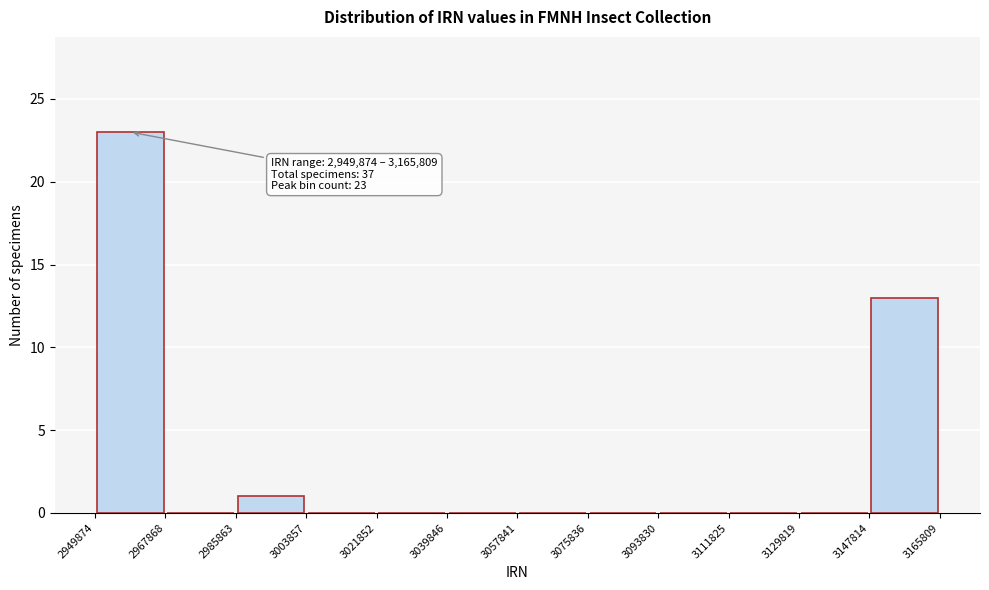

Over which range of the x-axis is the bar tallest?

2949874 to 2967868